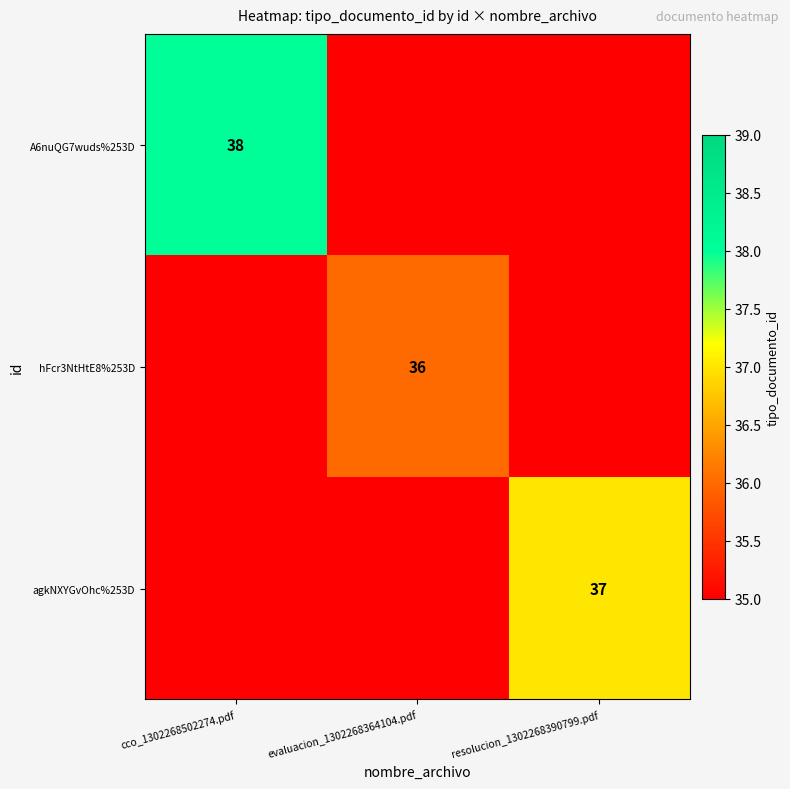

Is the value of A6nuQG7wuds%253D at cco_1302268502274.pdf greater than the value of agkNXYGvOhc%253D at resolucion_1302268390799.pdf?

Yes